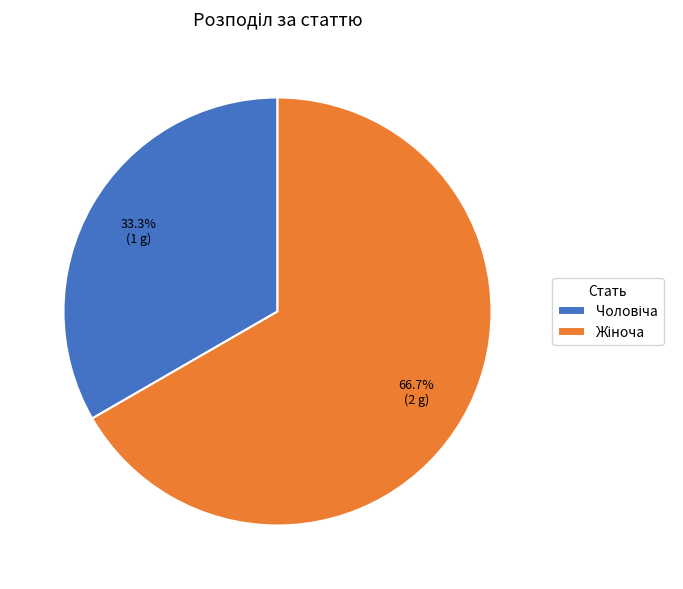

Is there any slice that represents more than half of the pie?

Yes